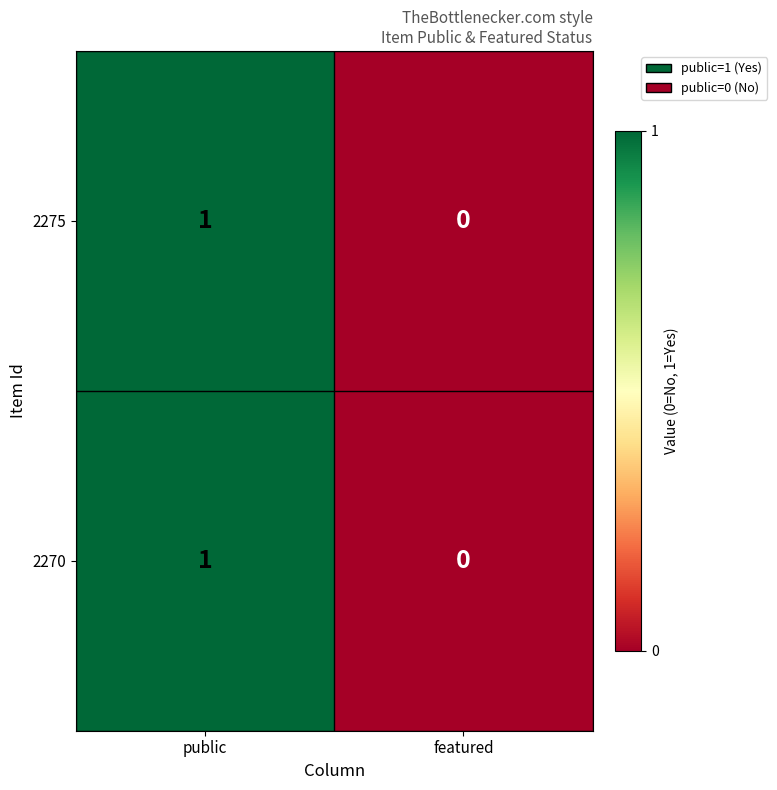

Which category has the lowest value in the 2270 series?

featured